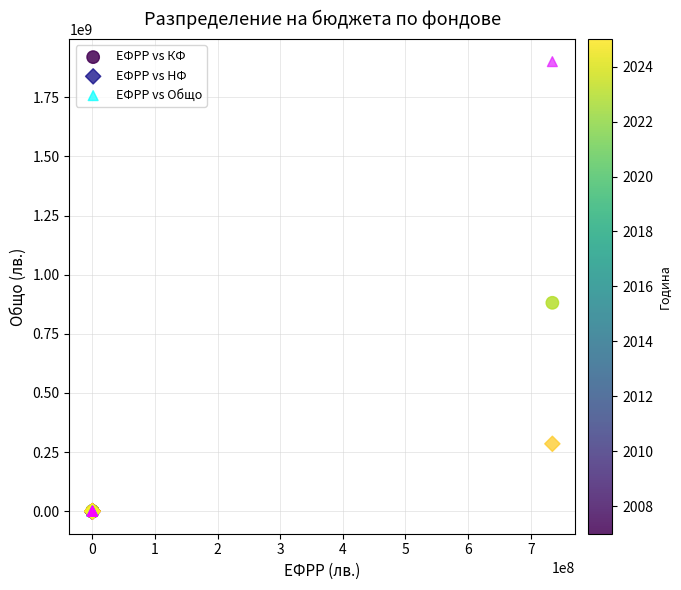

Which series has the widest spread of Y values?

ЕФРР vs Общо